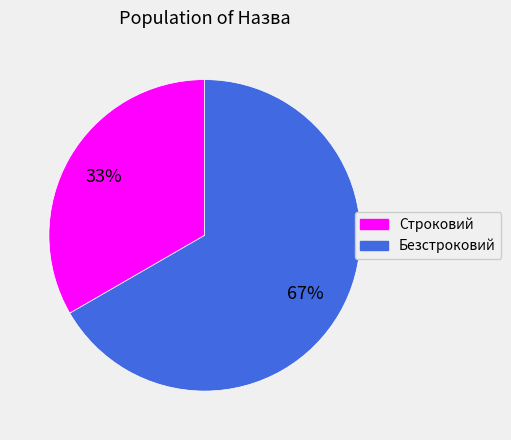

Which category accounts for the majority?

Безстроковий